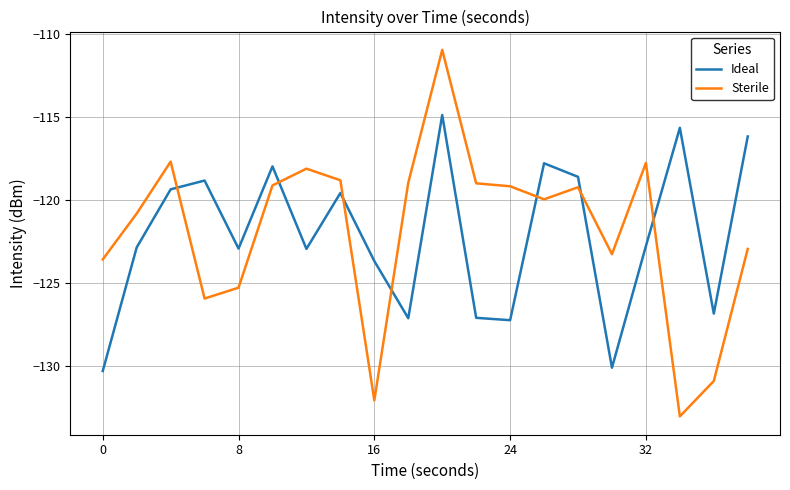

Rank the series by their maximum value, from highest to lowest.

Sterile, Ideal